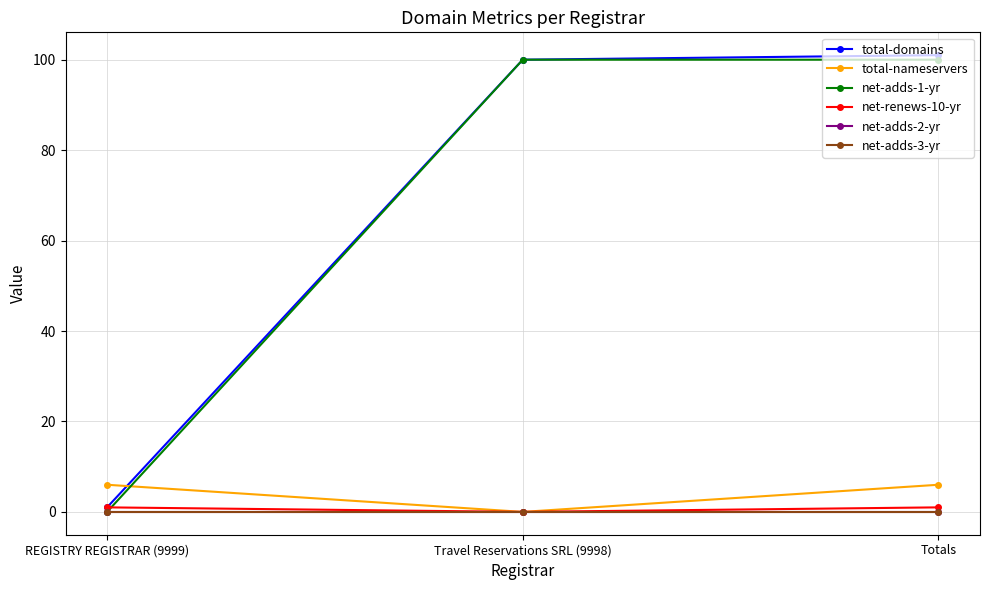

What is the difference between the net-renews-10-yr values at Travel Reservations SRL (9998) and Totals?

1